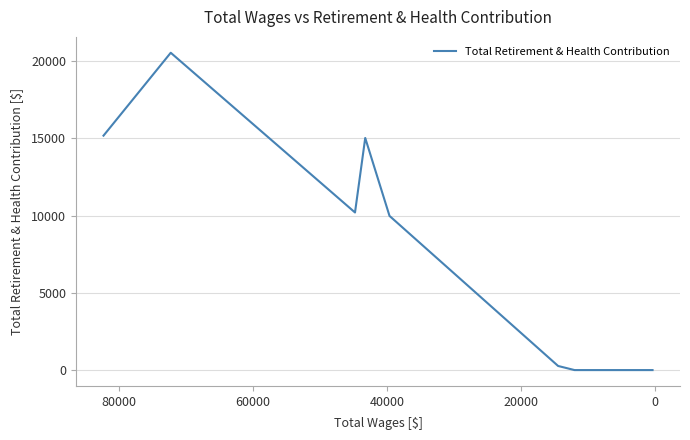

How many series are shown in this chart?

1